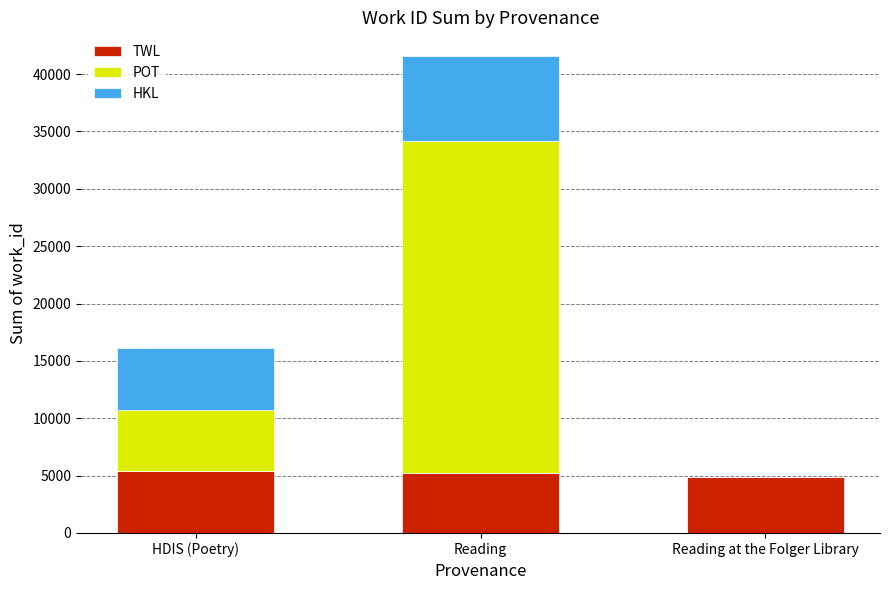

Is it true that TWL equals 8210 at Reading?

False